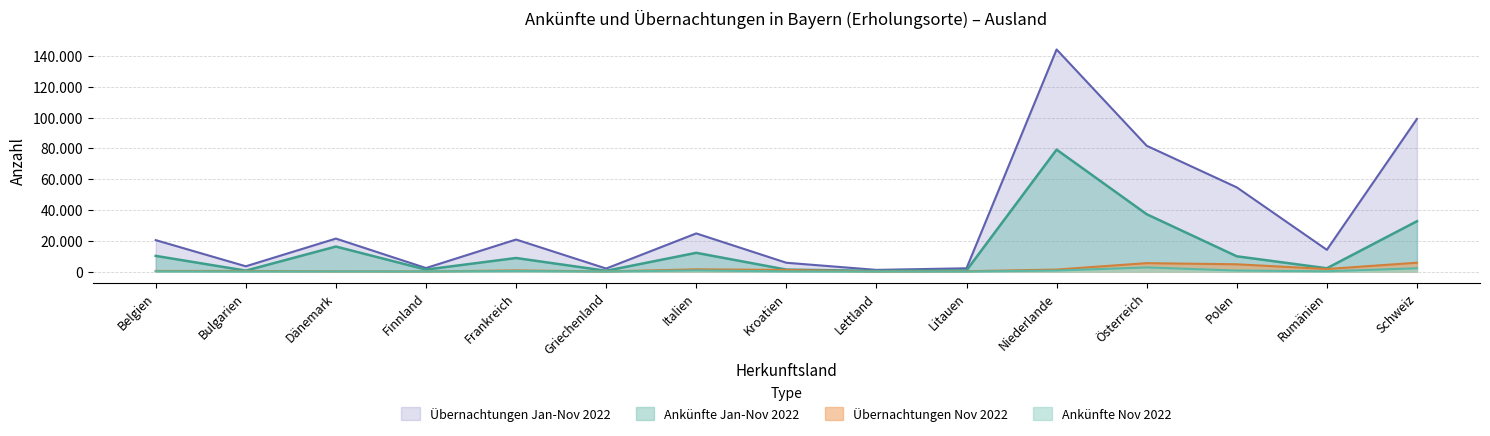

What is the value of the Ankünfte Nov 2022 point at the 3rd from the left?

105